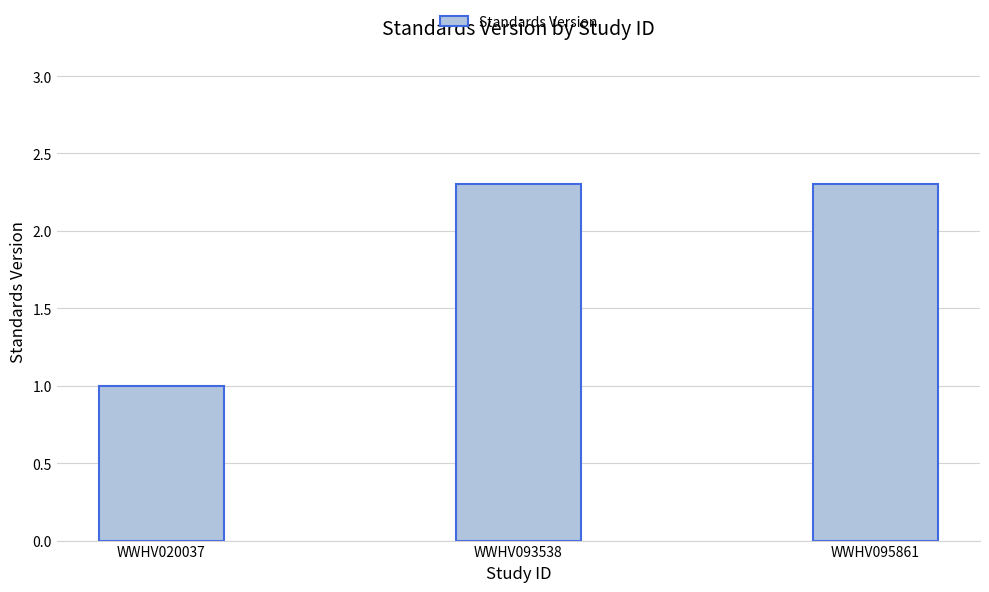

What is the greatest value displayed?

2.3